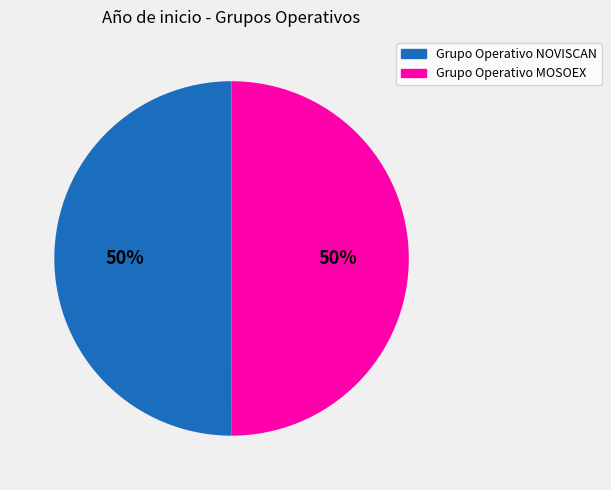

Approximately how many times larger is the value at Grupo Operativo MOSOEX compared to Grupo Operativo NOVISCAN?

1.0